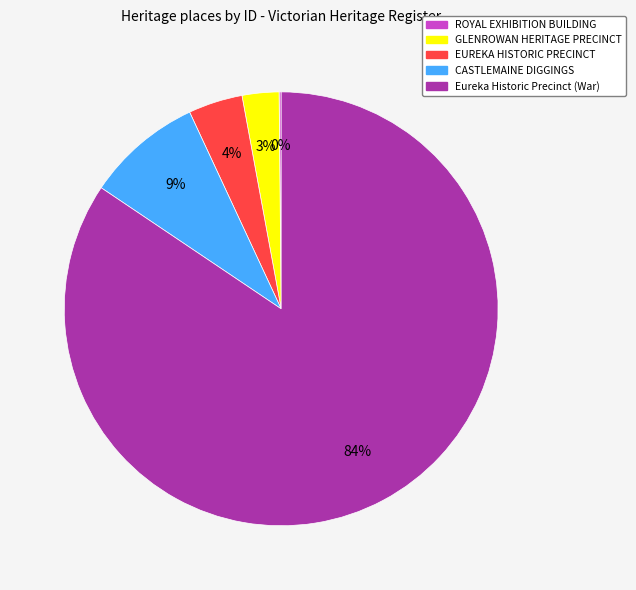

Combined, do Eureka Historic Precinct (War) and EUREKA HISTORIC PRECINCT account for over 50%?

Yes